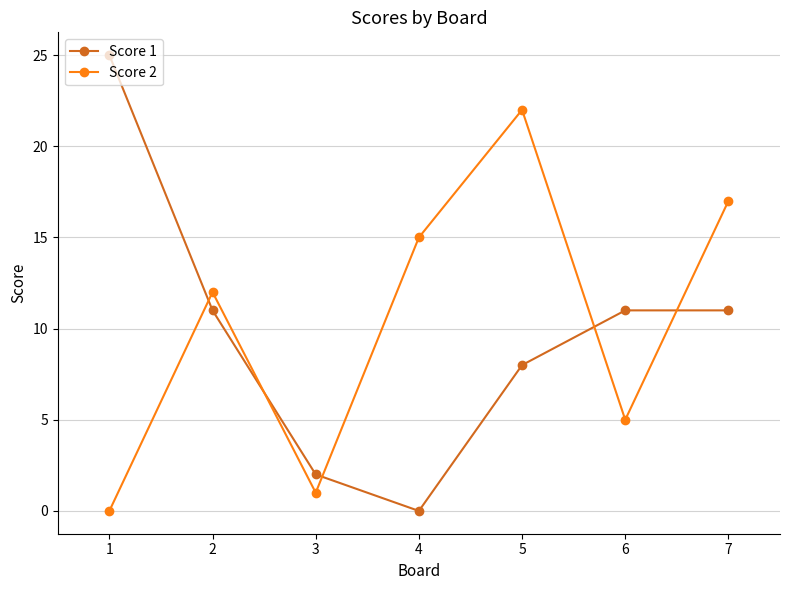

How many series are shown in this chart?

2